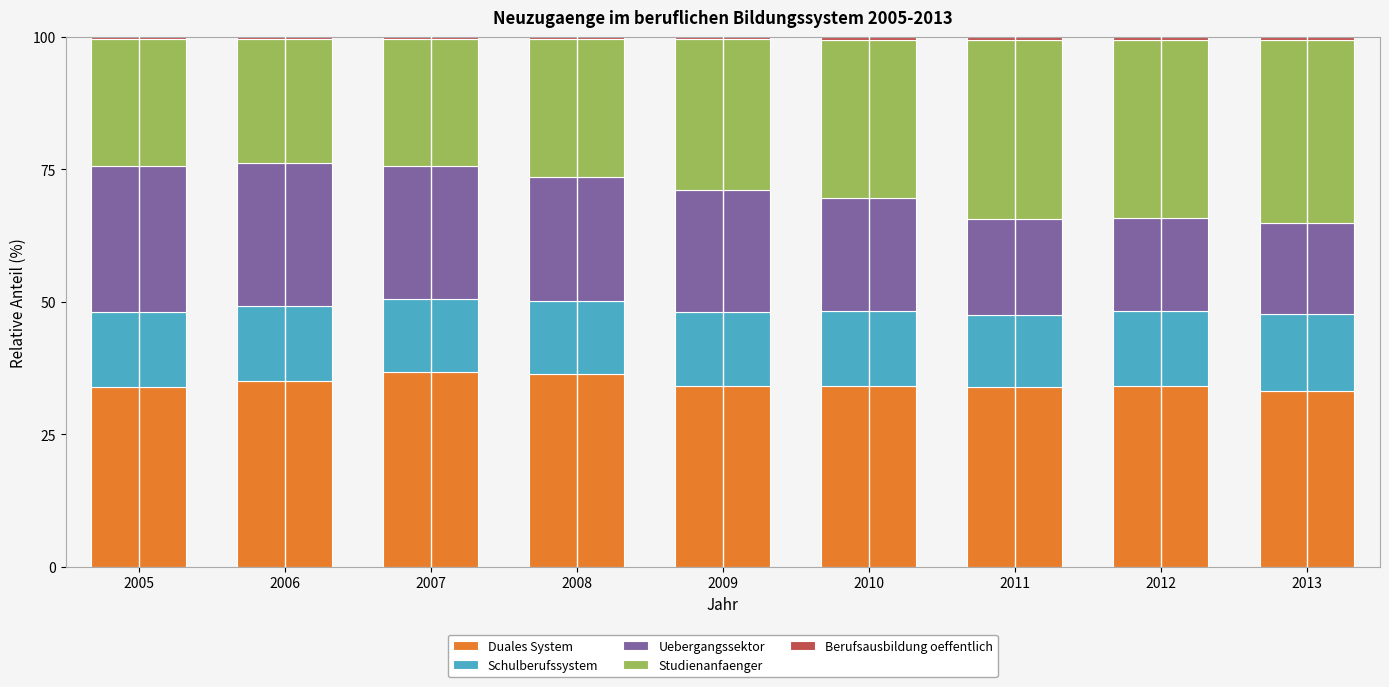

What is the maximum value for Duales System?

36.8